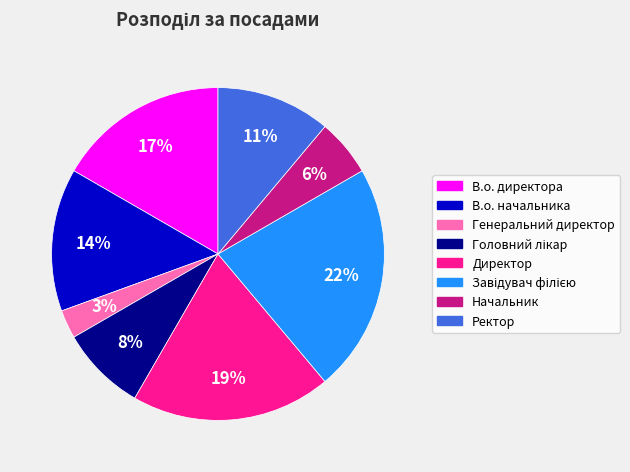

Which category has the smallest portion of the pie?

Генеральний директор